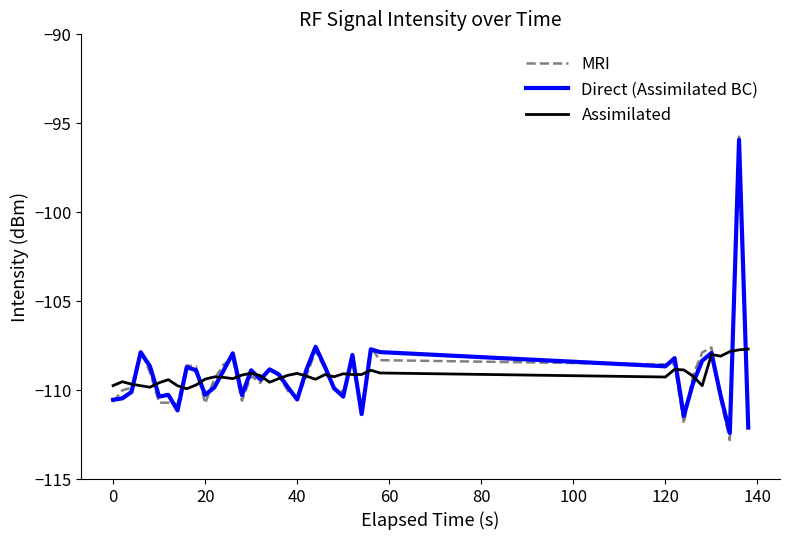

What is the smallest value displayed?

-112.8